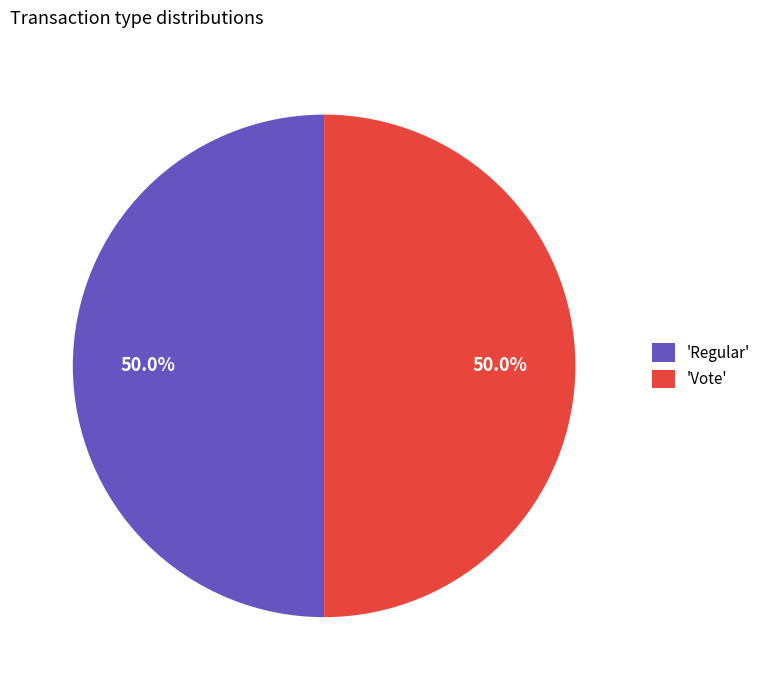

Approximately how many times larger is the value at 'Vote' compared to 'Regular'?

1.0